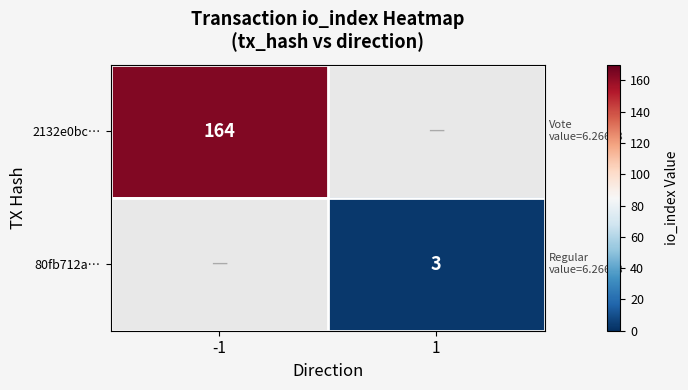

Is it true that 2132e0bc… equals 244 at -1?

False